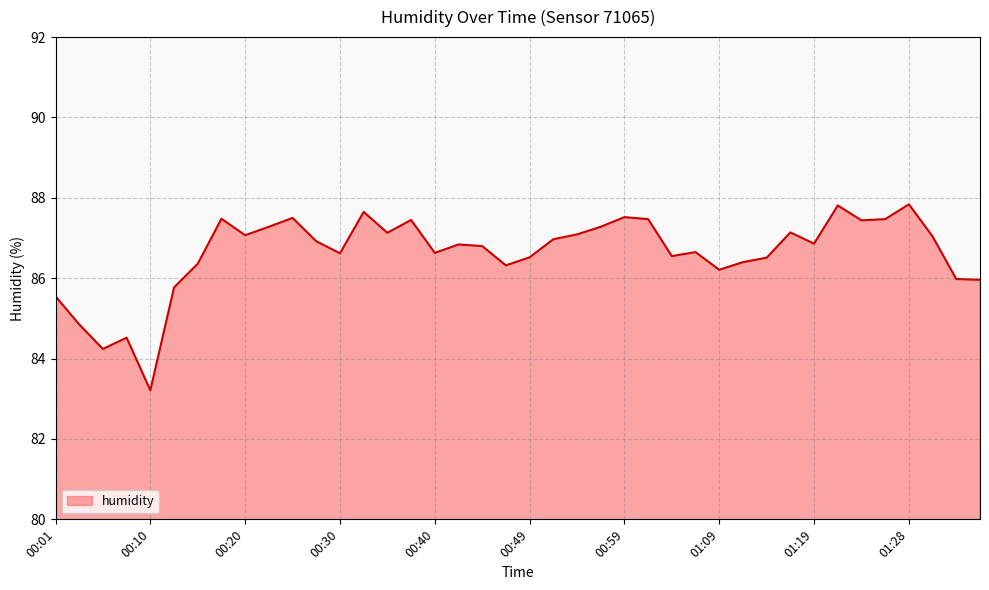

How many interior local peaks (higher than both neighbors) does the data have?

11